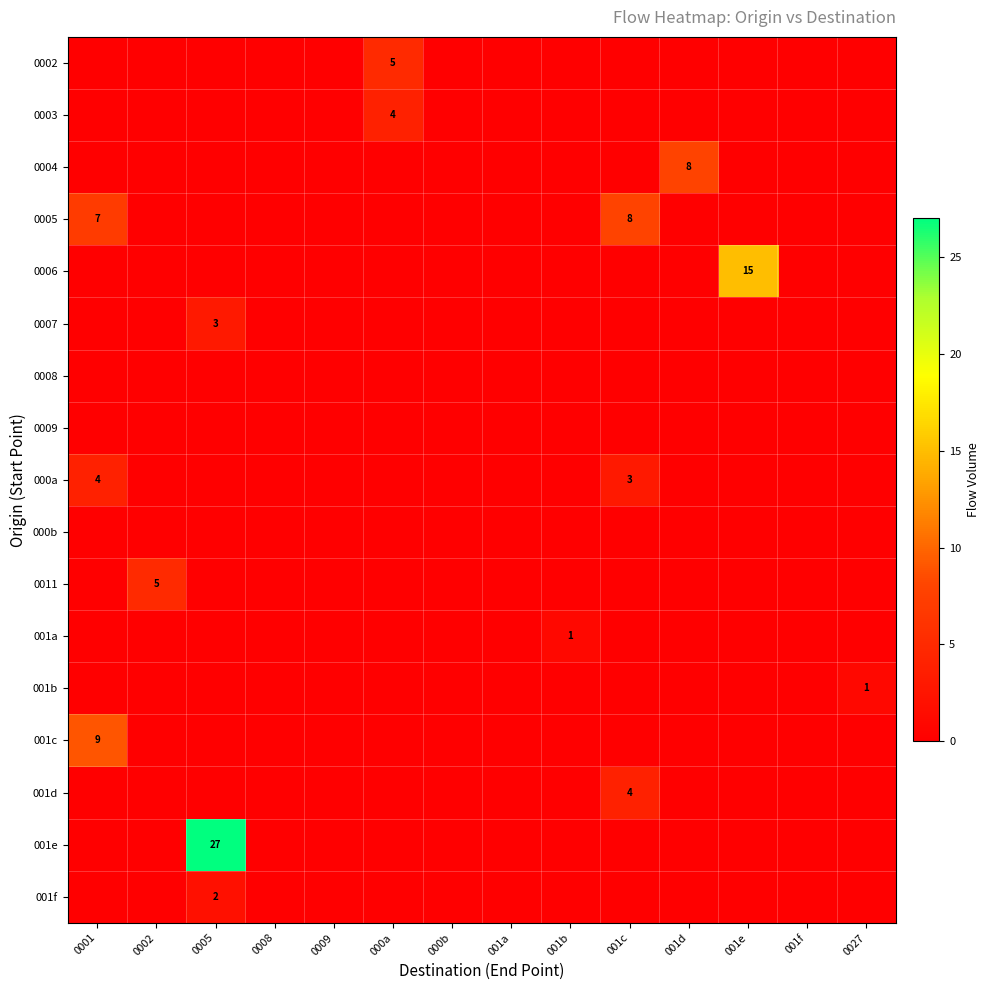

What is the sum of all 001b values?

1